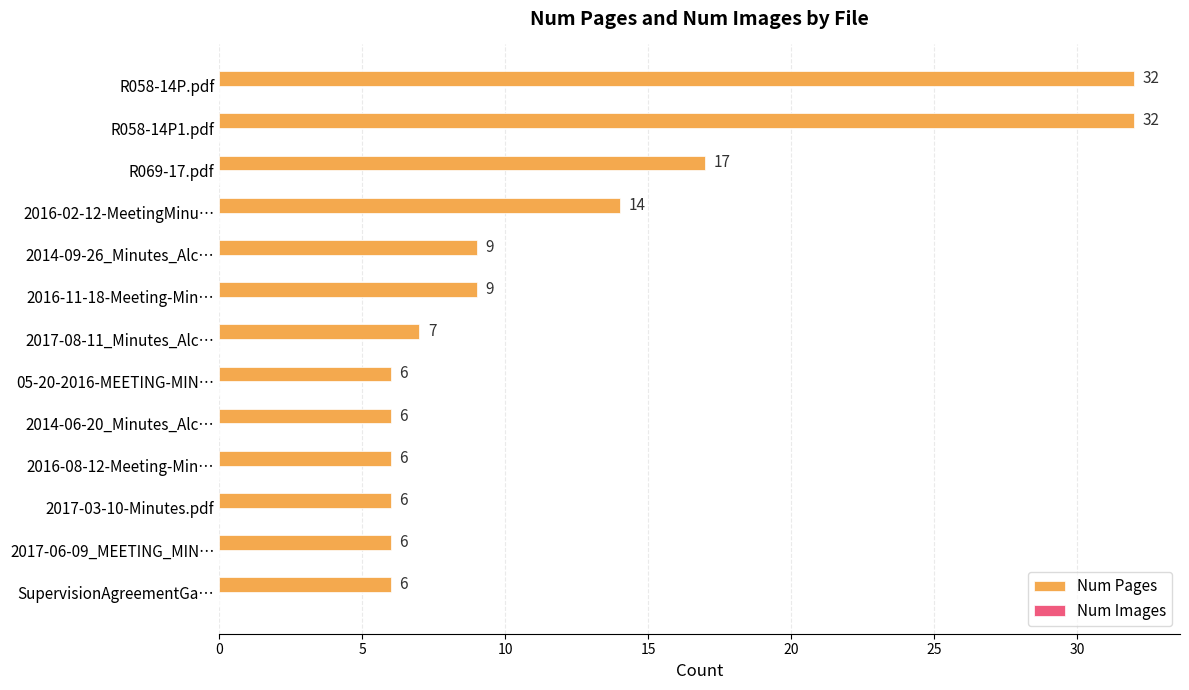

Reading top to bottom, extract all data points from this chart.

R058-14P.pdf=32	R058-14P1.pdf=32	R069-17.pdf=17	2016-02-12-MeetingMinu…=14	2014-09-26_Minutes_Alc…=9	2016-11-18-Meeting-Min…=9	2017-08-11_Minutes_Alc…=7	05-20-2016-MEETING-MIN…=6	2014-06-20_Minutes_Alc…=6	2016-08-12-Meeting-Min…=6	2017-03-10-Minutes.pdf=6	2017-06-09_MEETING_MIN…=6	SupervisionAgreementGa…=6